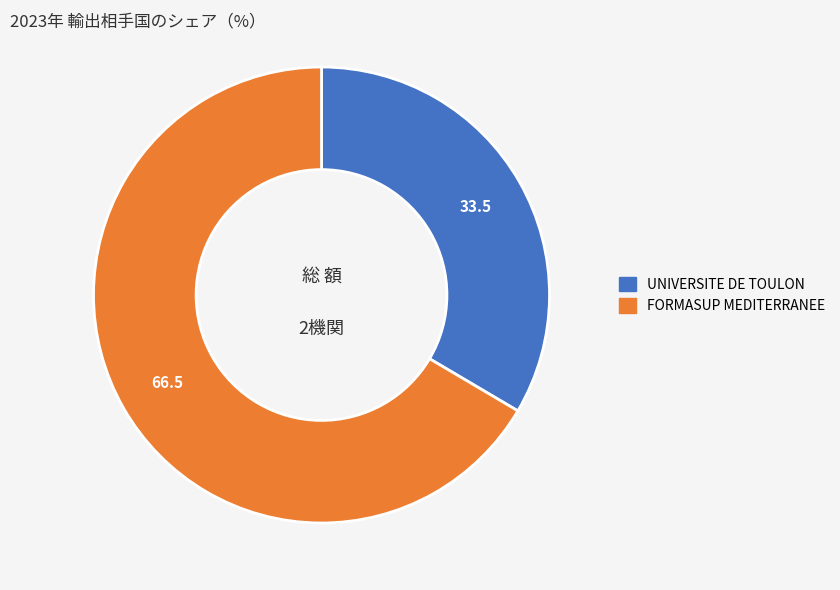

Which has a higher value, FORMASUP MEDITERRANEE or UNIVERSITE DE TOULON?

FORMASUP MEDITERRANEE